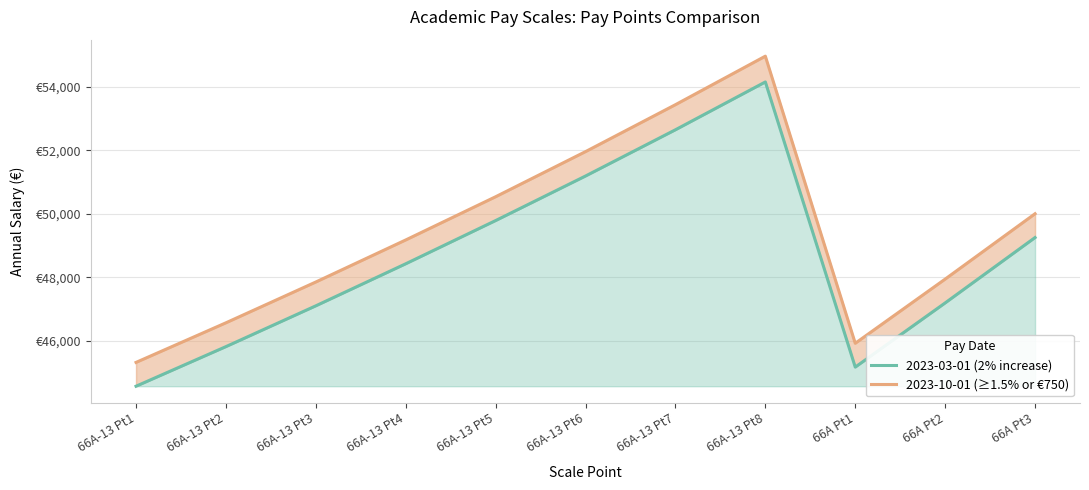

The value of 2023-03-01 (2% increase) at 66A Pt3 is 49255. True or false?

True